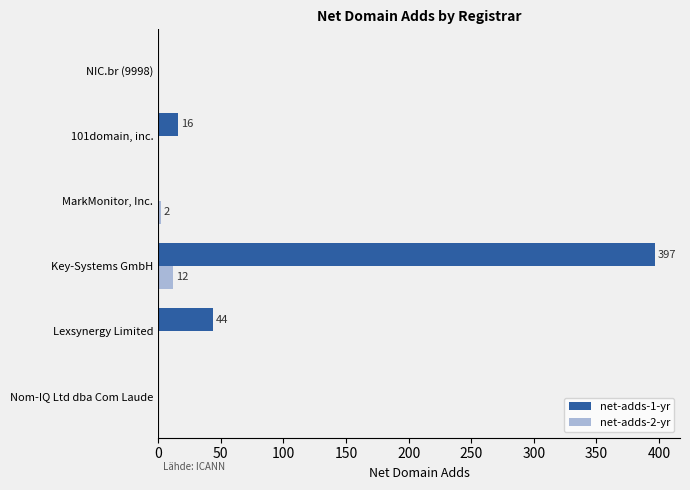

Which label corresponds to the largest value in the chart?

Key-Systems GmbH